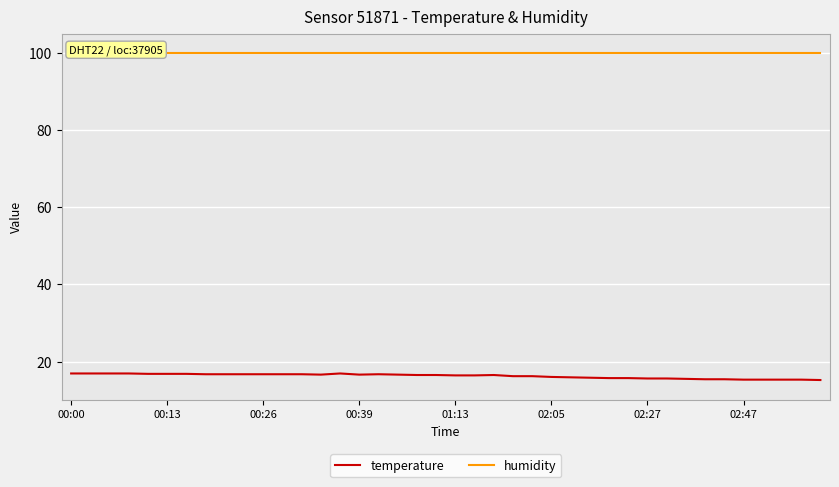

What is the minimum value for temperature?

15.2